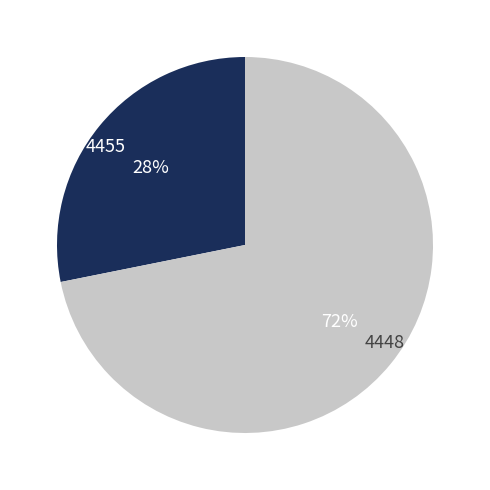

How many segments does this pie chart have?

2